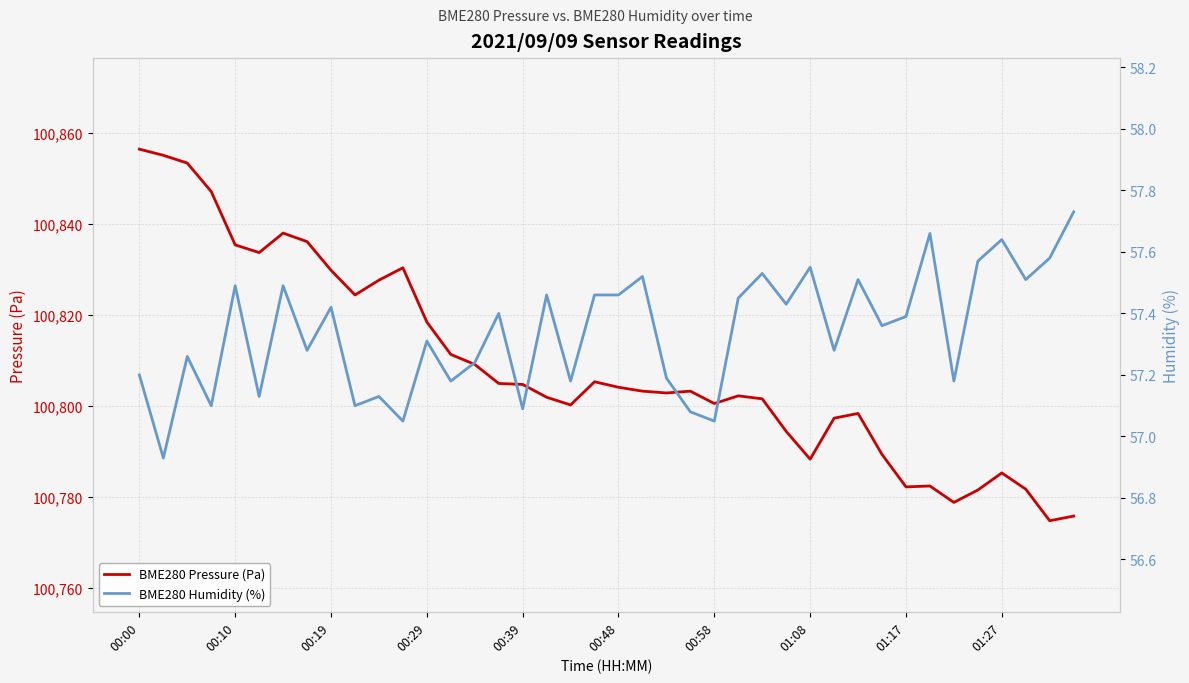

Where is BME280 Humidity (%) nearest to the value 57?

11